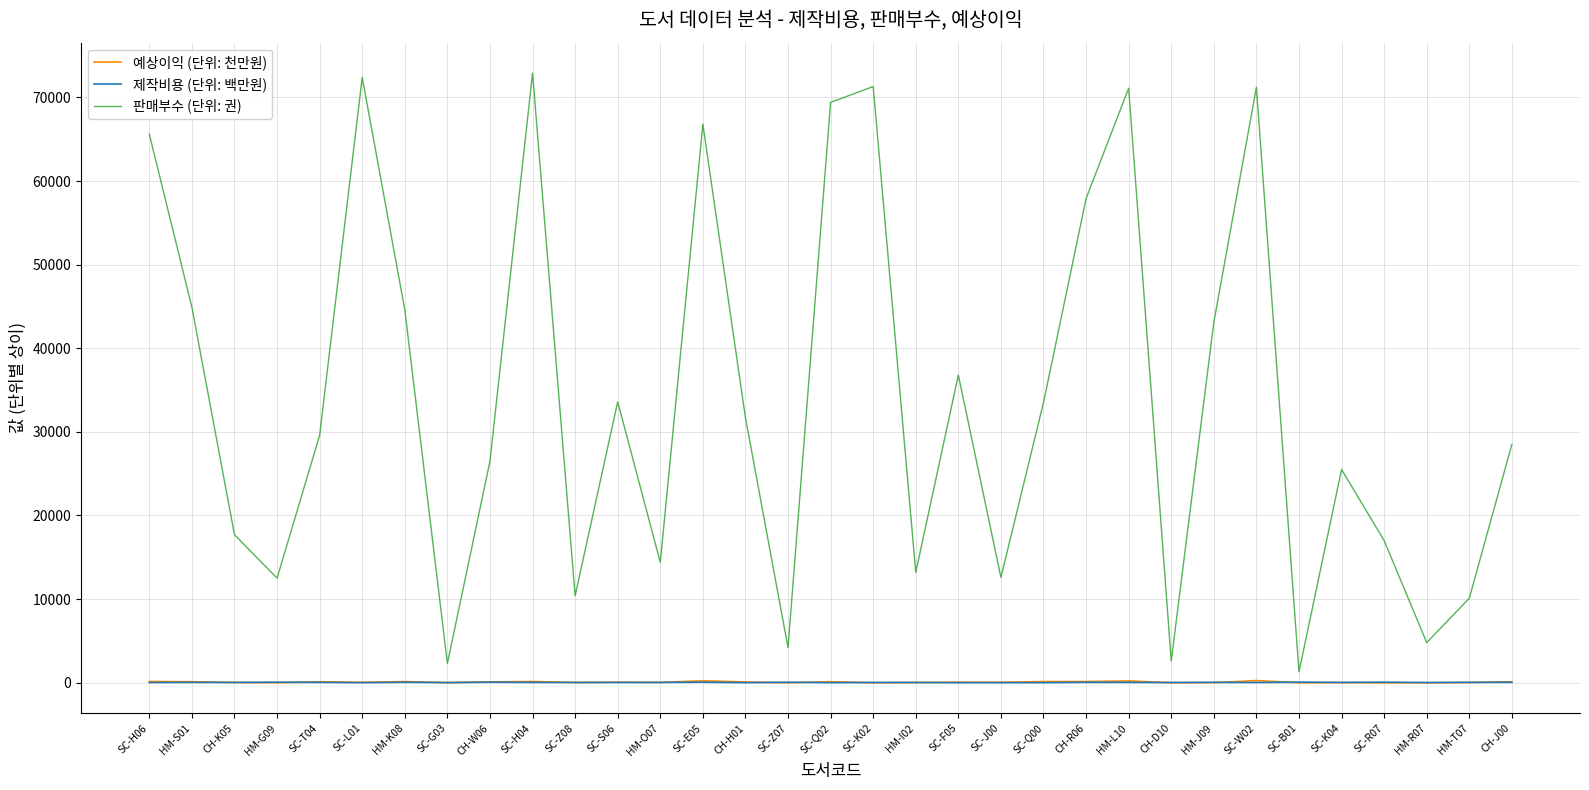

True or false: 판매부수 (단위: 권) and 제작비용 (단위: 백만원) cross at least once.

False